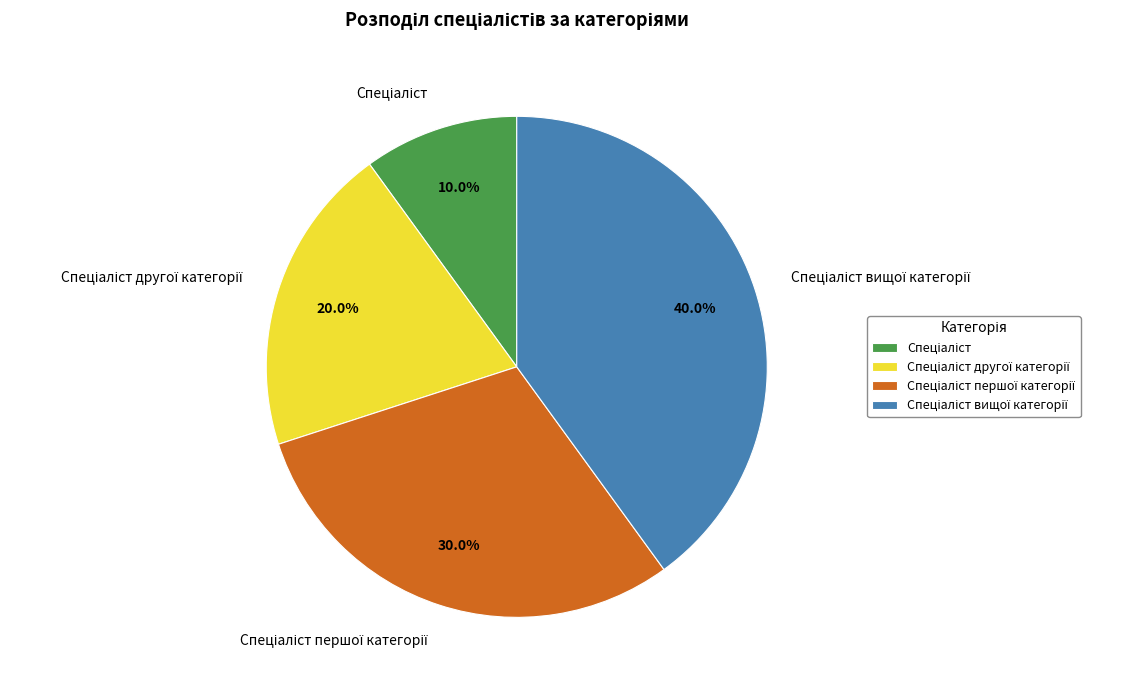

To the nearest percent, what is the average slice percentage?

25%